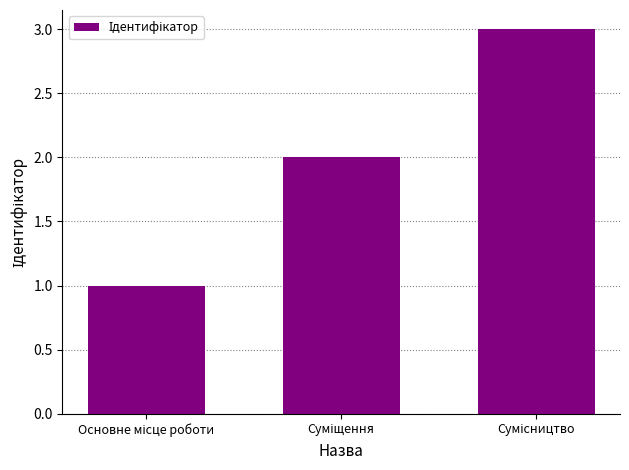

What is the greatest value displayed?

3